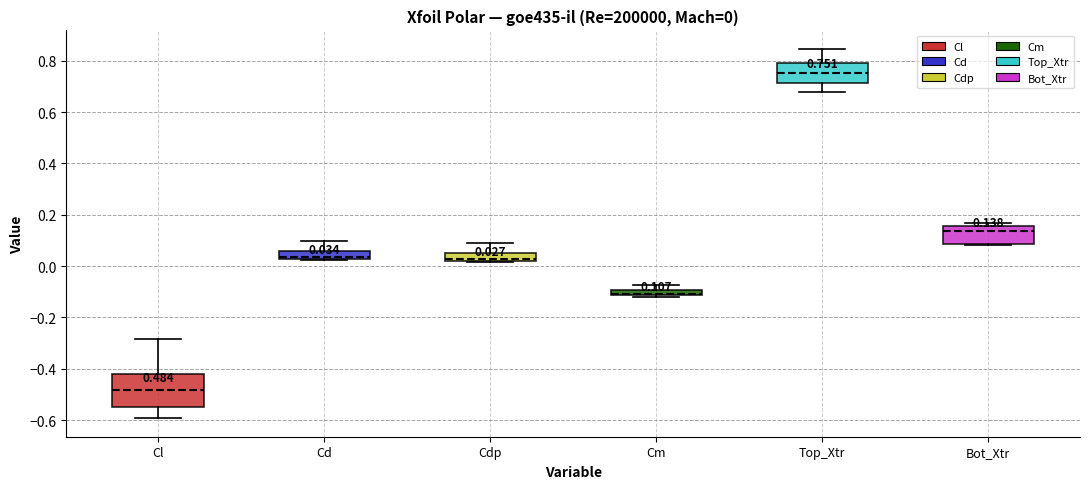

Which box is the tallest, from its lower edge to its upper edge?

Cl